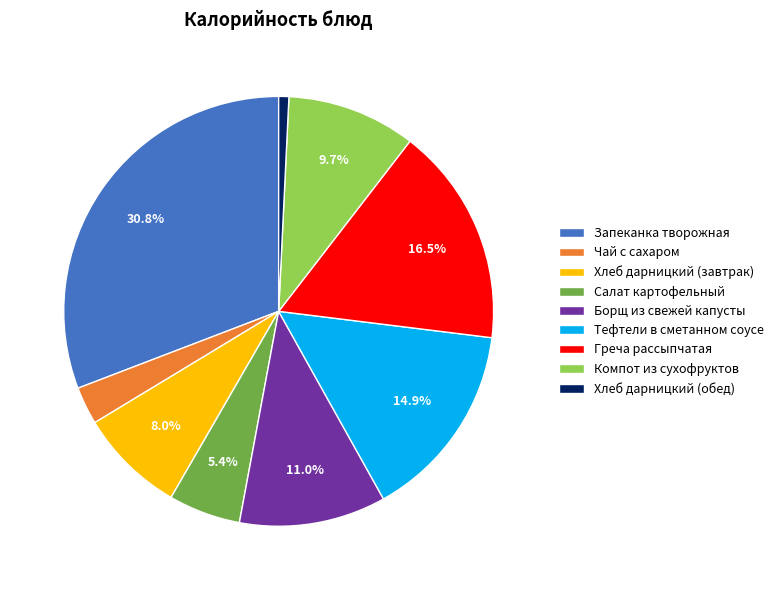

How many slices are in this pie chart?

9